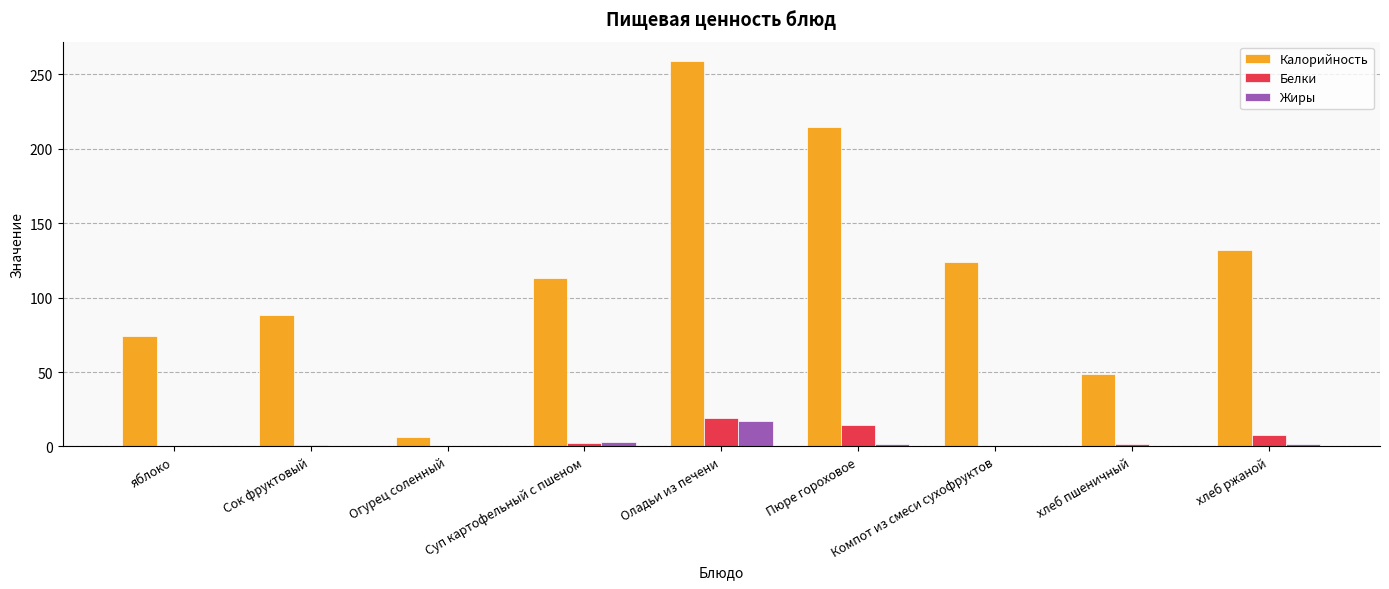

Is it true that Калорийность equals 293.4 at Пюре гороховое?

False